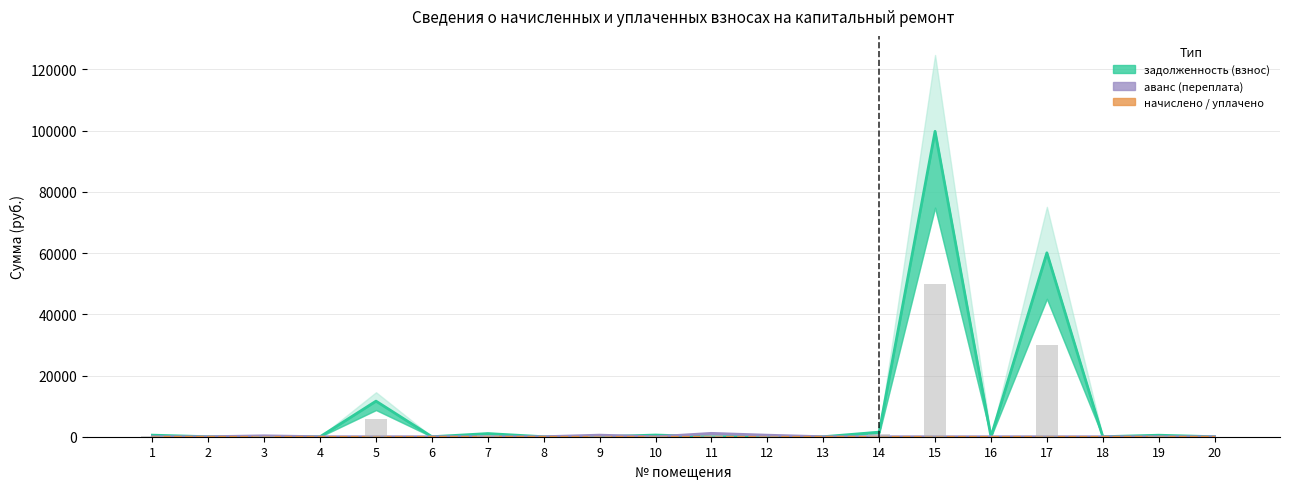

Rank the categories by задолженность (взнос) value from highest to lowest.

15, 17, 5, 14, 7, 10, 1, 19, 2, 3, 4, 6, 8, 9, 11, 12, 13, 16, 18, 20